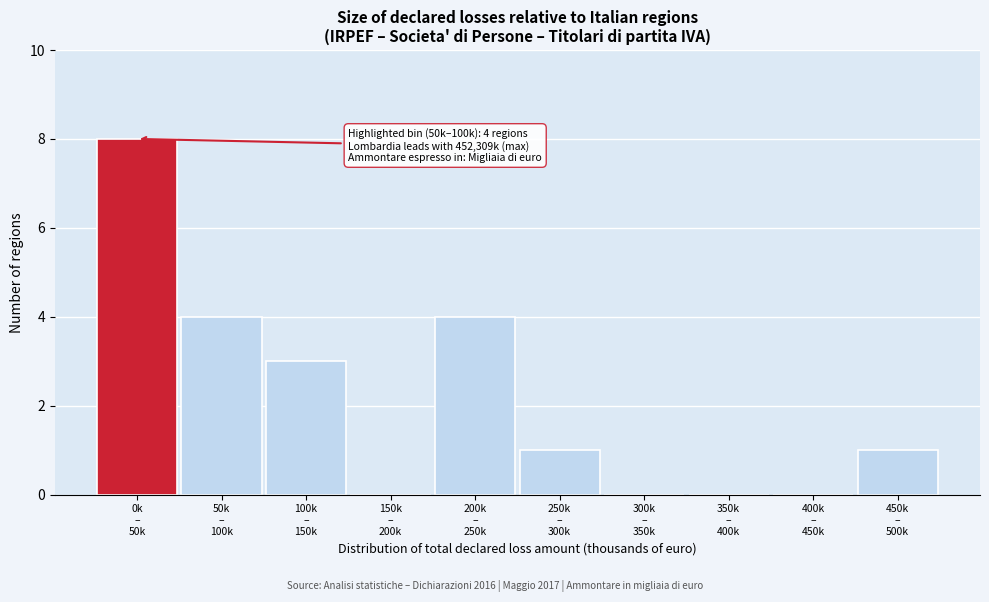

What is the sum of all values?

21